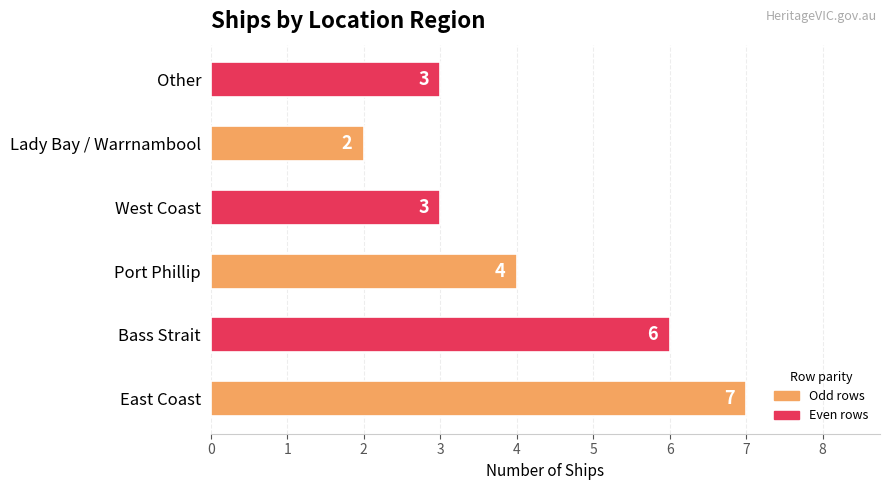

Where is the data nearest to the value 4?

Port Phillip